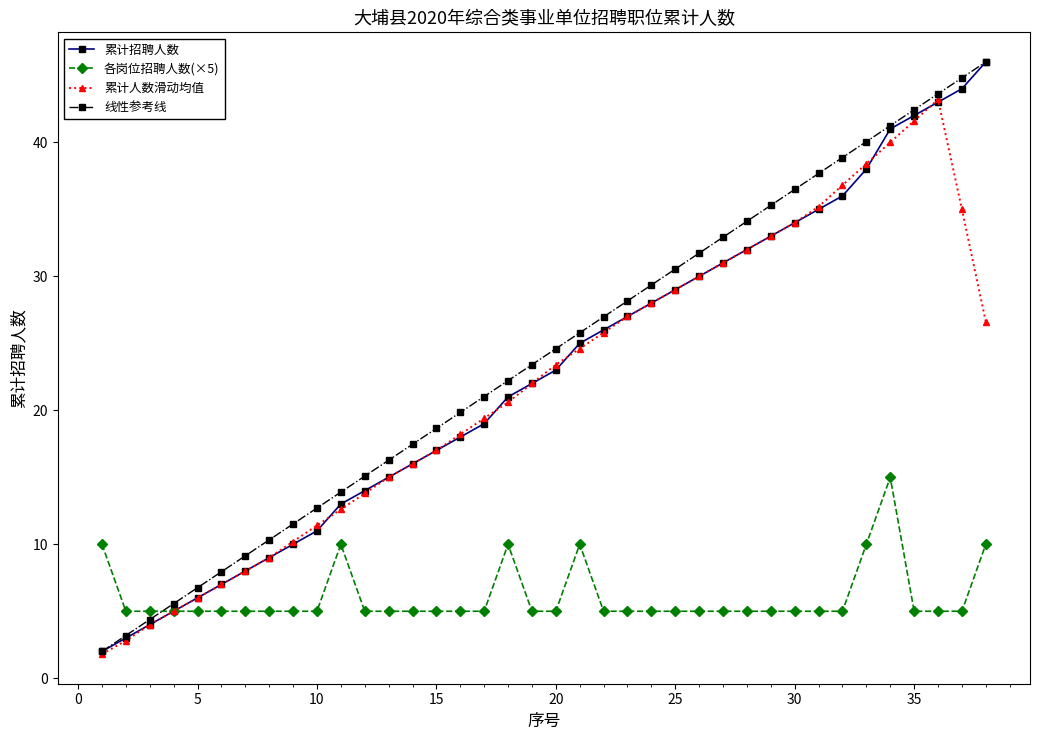

Reading left to right, what are all the values shown in this chart?

累计招聘人数: 2.0	3.0	4.0	5.0	6.0	7.0	8.0	9.0	10.0	11.0	13.0	14.0	15.0	16.0	17.0	18.0	19.0	21.0	22.0	23.0	25.0	26.0	27.0	28.0	29.0	30.0	31.0	32.0	33.0	34.0	35.0	36.0	38.0	41.0	42.0	43.0	44.0	46.0
各岗位招聘人数(×5): 10.0	5.0	5.0	5.0	5.0	5.0	5.0	5.0	5.0	5.0	10.0	5.0	5.0	5.0	5.0	5.0	5.0	10.0	5.0	5.0	10.0	5.0	5.0	5.0	5.0	5.0	5.0	5.0	5.0	5.0	5.0	5.0	10.0	15.0	5.0	5.0	5.0	10.0
累计人数滑动均值: 1.8	2.8	4.0	5.0	6.0	7.0	8.0	9.0	10.2	11.4	12.6	13.8	15.0	16.0	17.0	18.2	19.4	20.6	22.0	23.4	24.6	25.8	27.0	28.0	29.0	30.0	31.0	32.0	33.0	34.0	35.2	36.8	38.4	40.0	41.6	43.2	35.0	26.6
线性参考线: 2.0	3.2	4.4	5.6	6.8	7.9	9.1	10.3	11.5	12.7	13.9	15.1	16.3	17.5	18.6	19.8	21.0	22.2	23.4	24.6	25.8	27.0	28.2	29.4	30.5	31.7	32.9	34.1	35.3	36.5	37.7	38.9	40.1	41.2	42.4	43.6	44.8	46.0